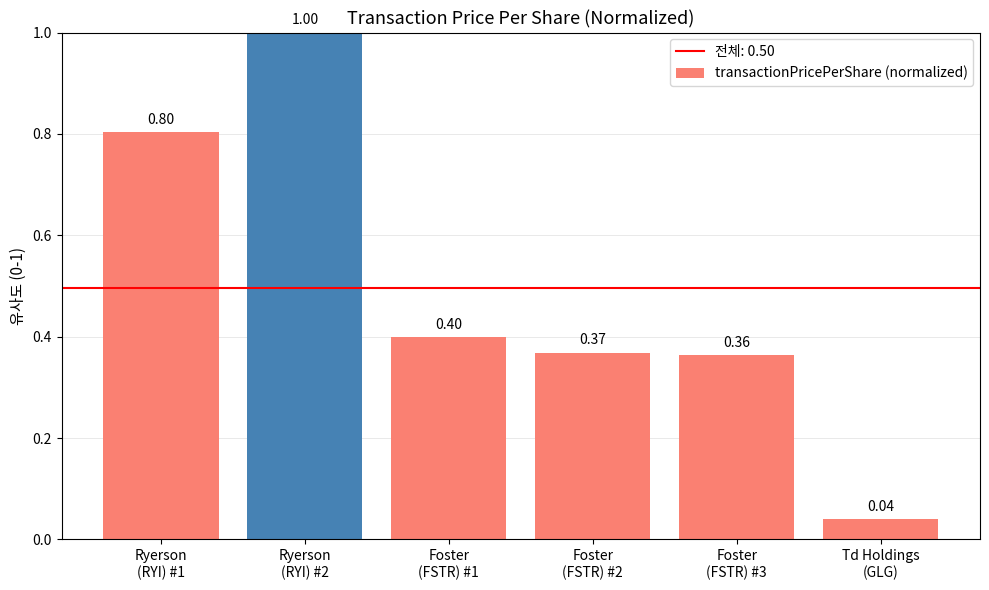

What position from the left is Foster
(FSTR) #3?

5